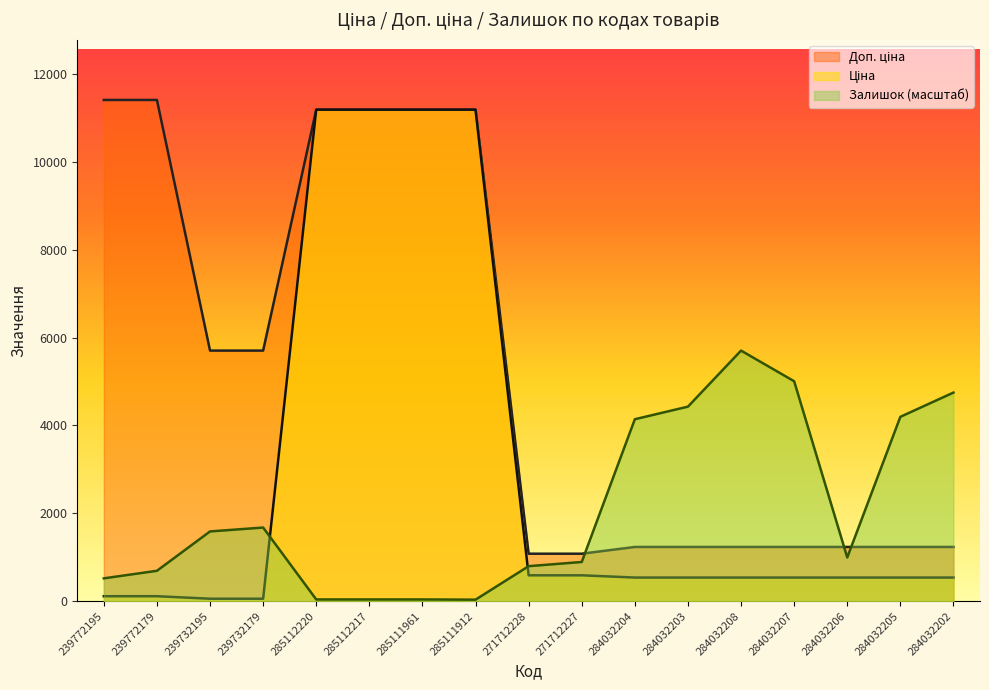

How many lines are shown in the chart?

3